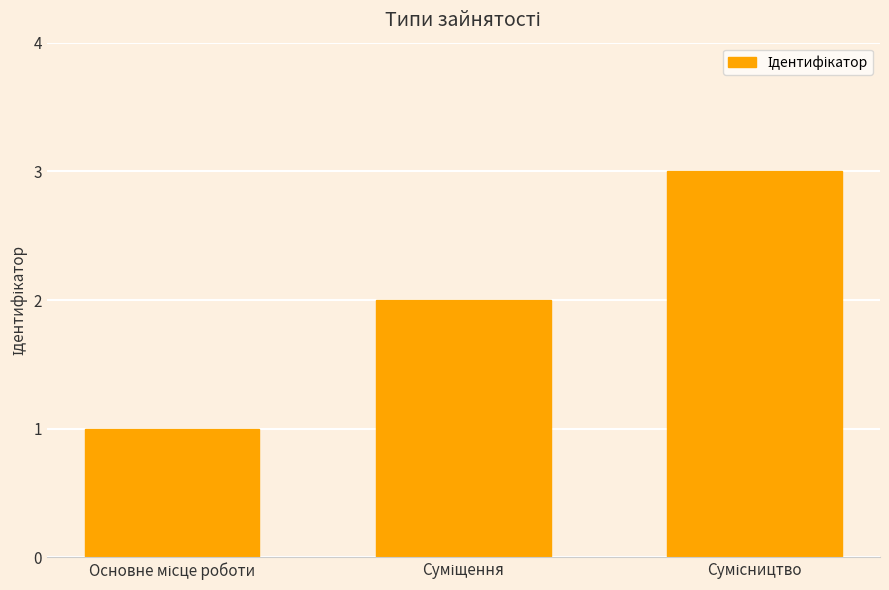

What is the greatest value displayed?

3